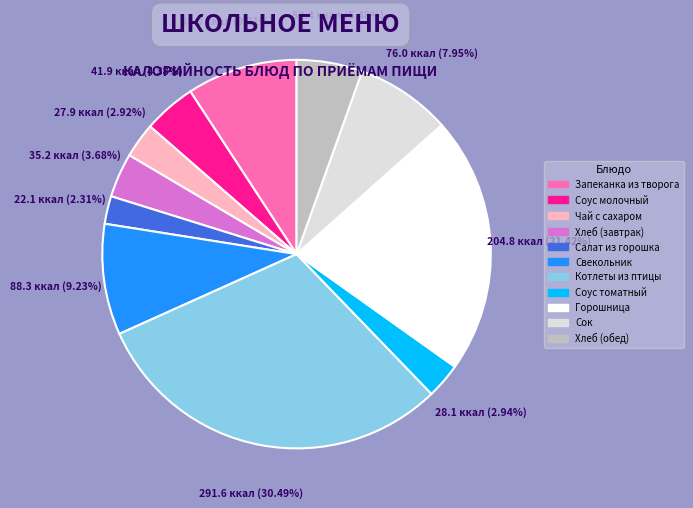

Between Запеканка из творога and Хлеб (обед), which is larger?

Запеканка из творога